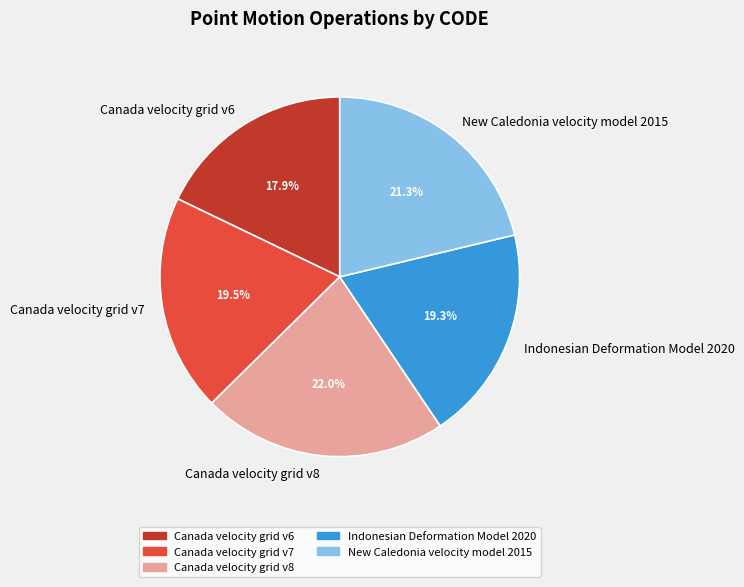

Does Canada velocity grid v8 account for over 50% of the chart?

No